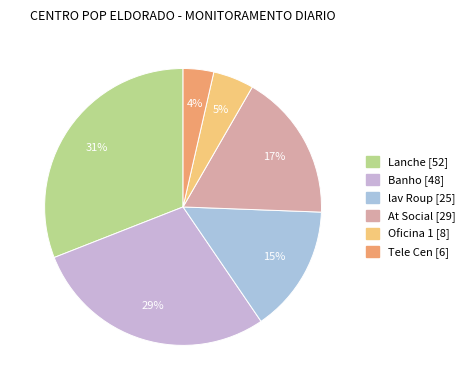

To the nearest percent, what is the difference between the Oficina 1 and Banho slice percentages?

24%